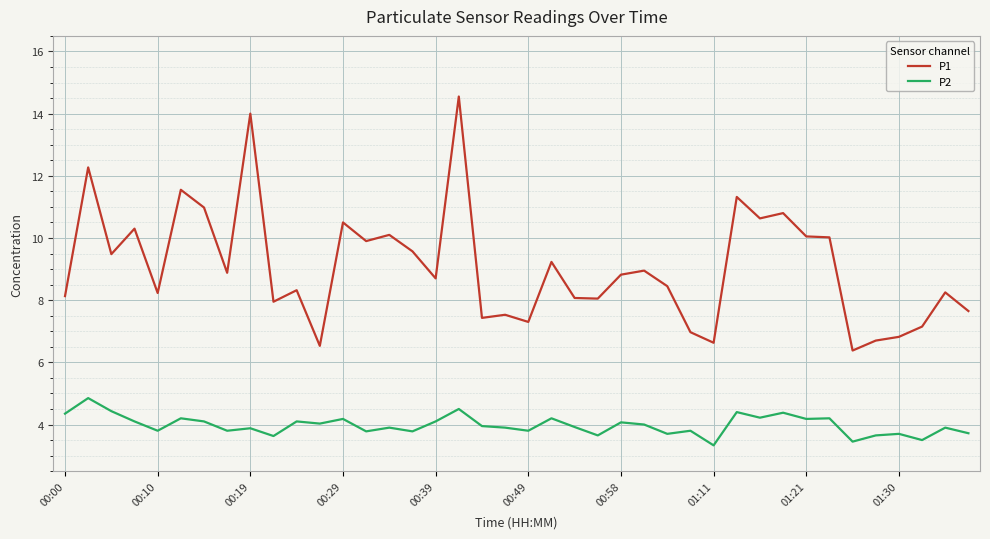

True or false: P2 and P1 intersect in this chart.

False